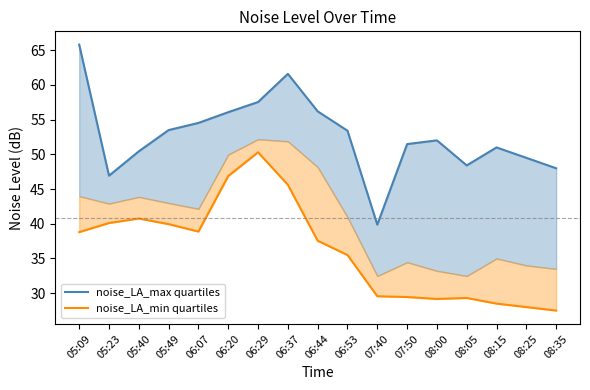

What is the greatest value displayed?

65.8